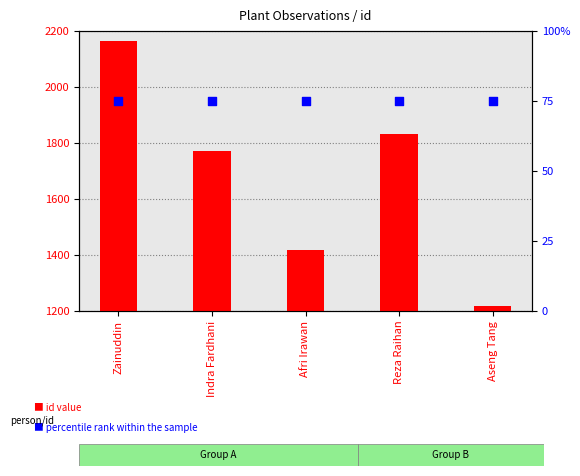

Is the value of id value at Zainuddin greater than the value of percentile rank within the sample at Aseng Tang?

Yes